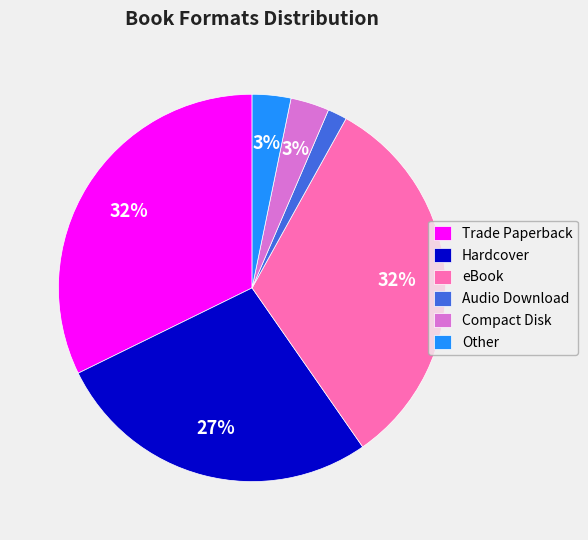

Between Audio Download and Other, which is larger?

Other